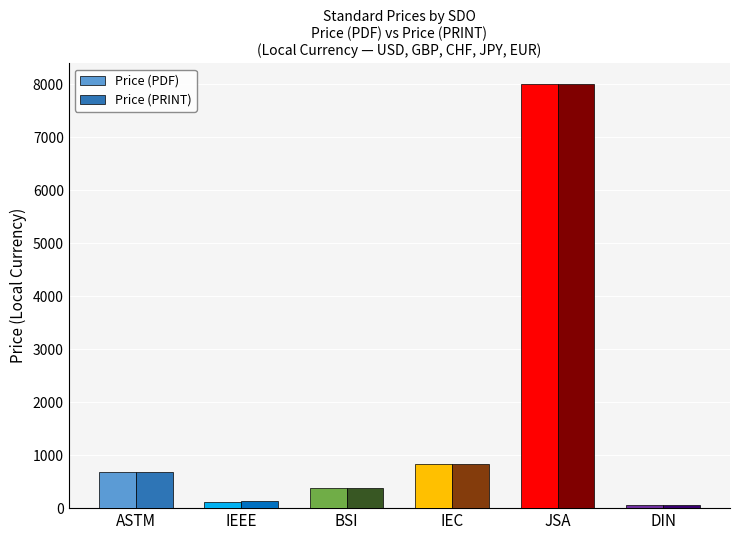

Which label corresponds to the largest value in the chart?

JSA